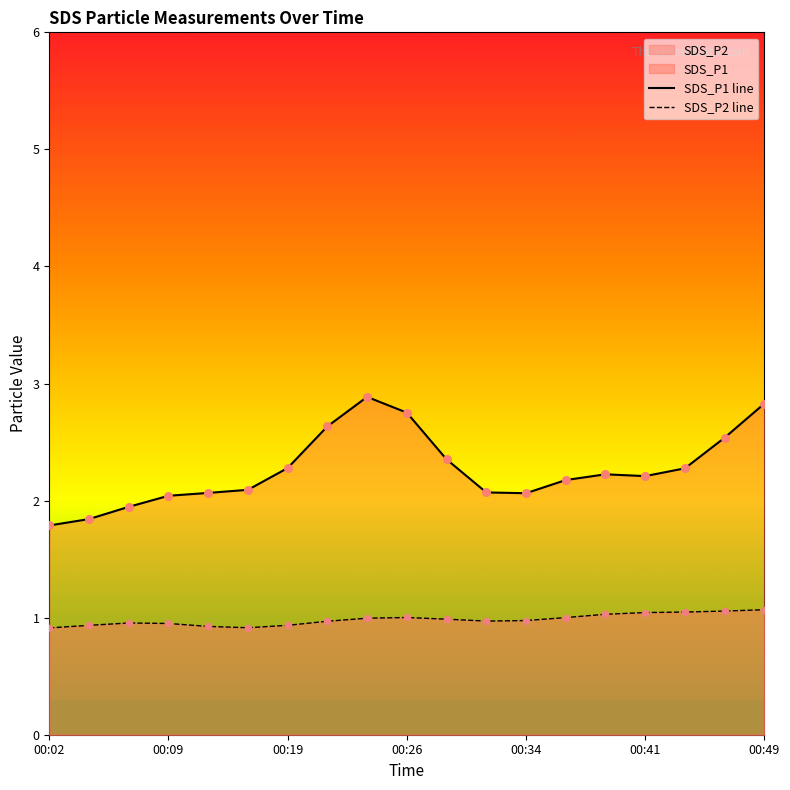

At how many categories does at least one series exceed 2?

16